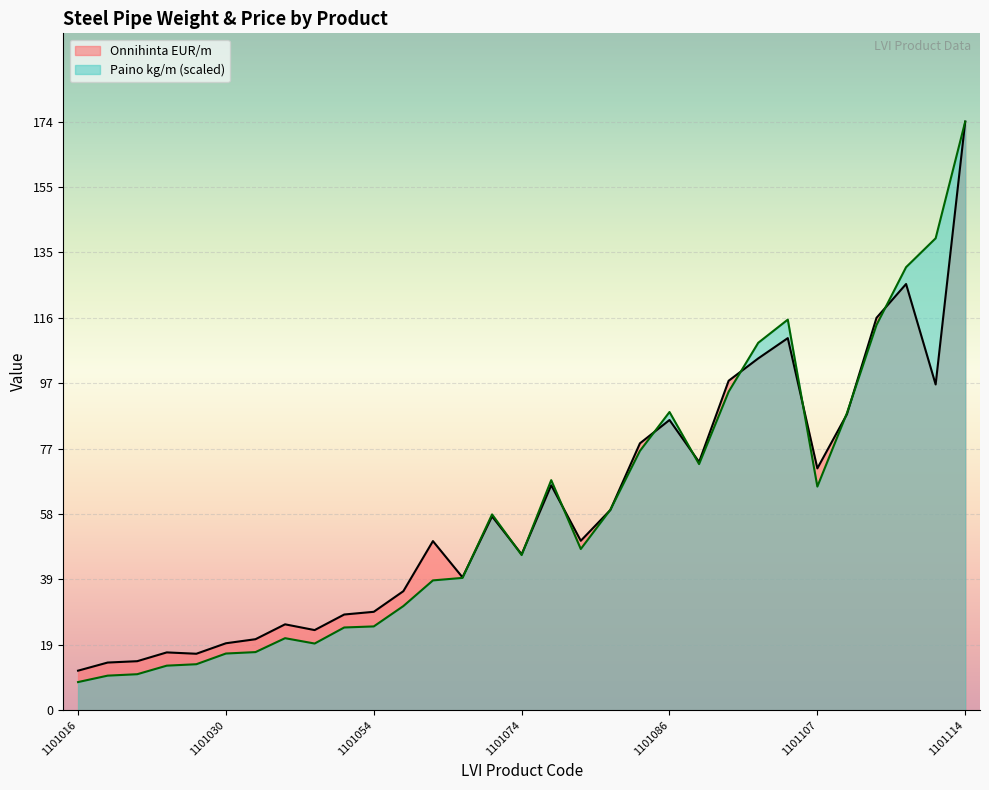

What is the difference between the maximum and minimum values in the Onnihinta EUR/m series?

162.3